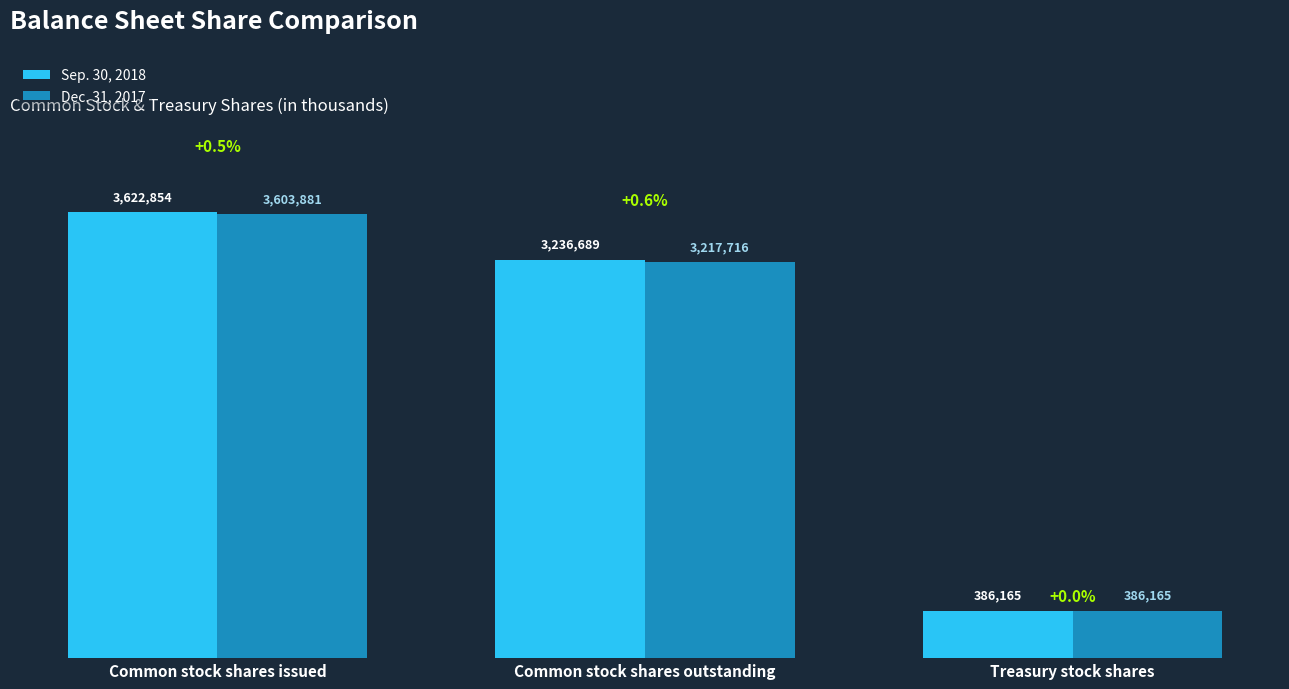

Which series has the largest total across all categories?

Sep. 30, 2018